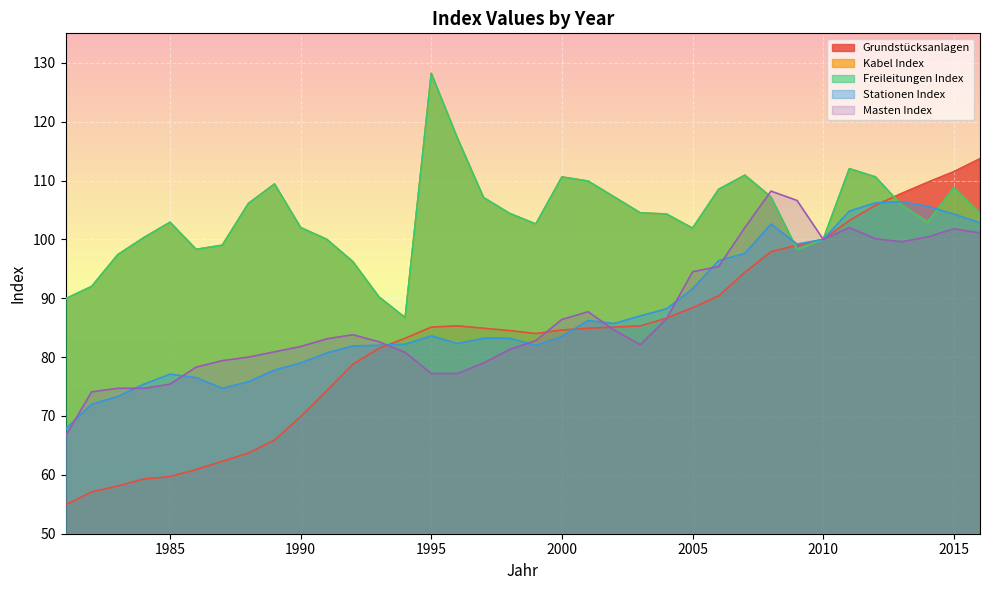

Which category has the lowest value across all series?

1981